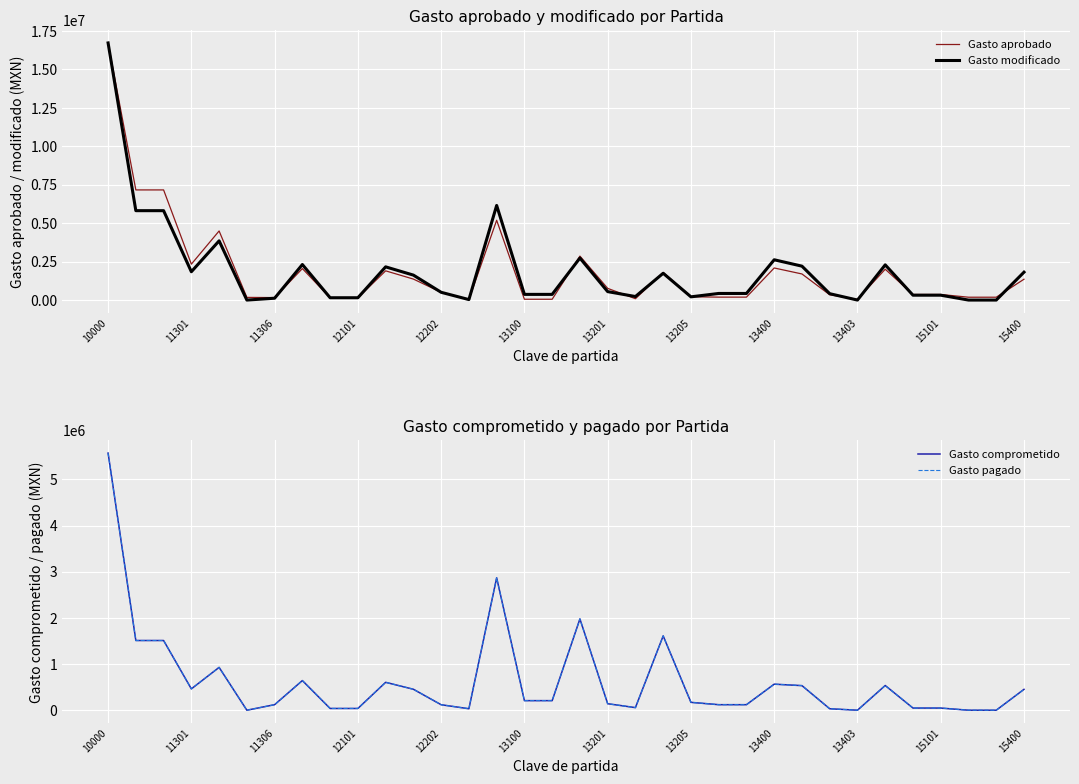

True or false: Gasto modificado and Gasto comprometido cross at least once.

False